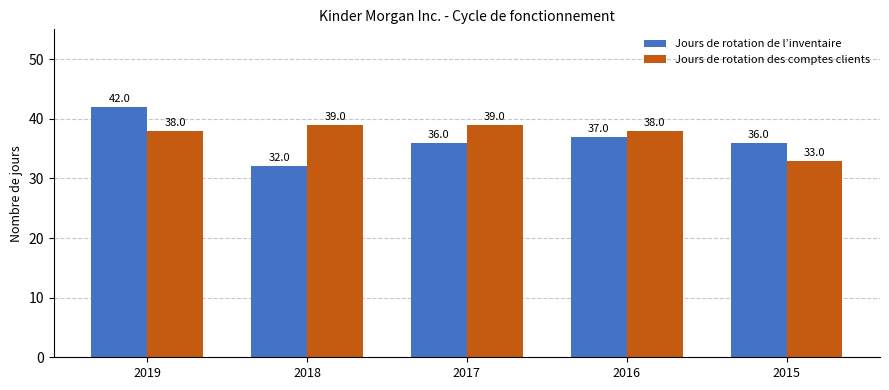

Does the chart contain any negative values?

No